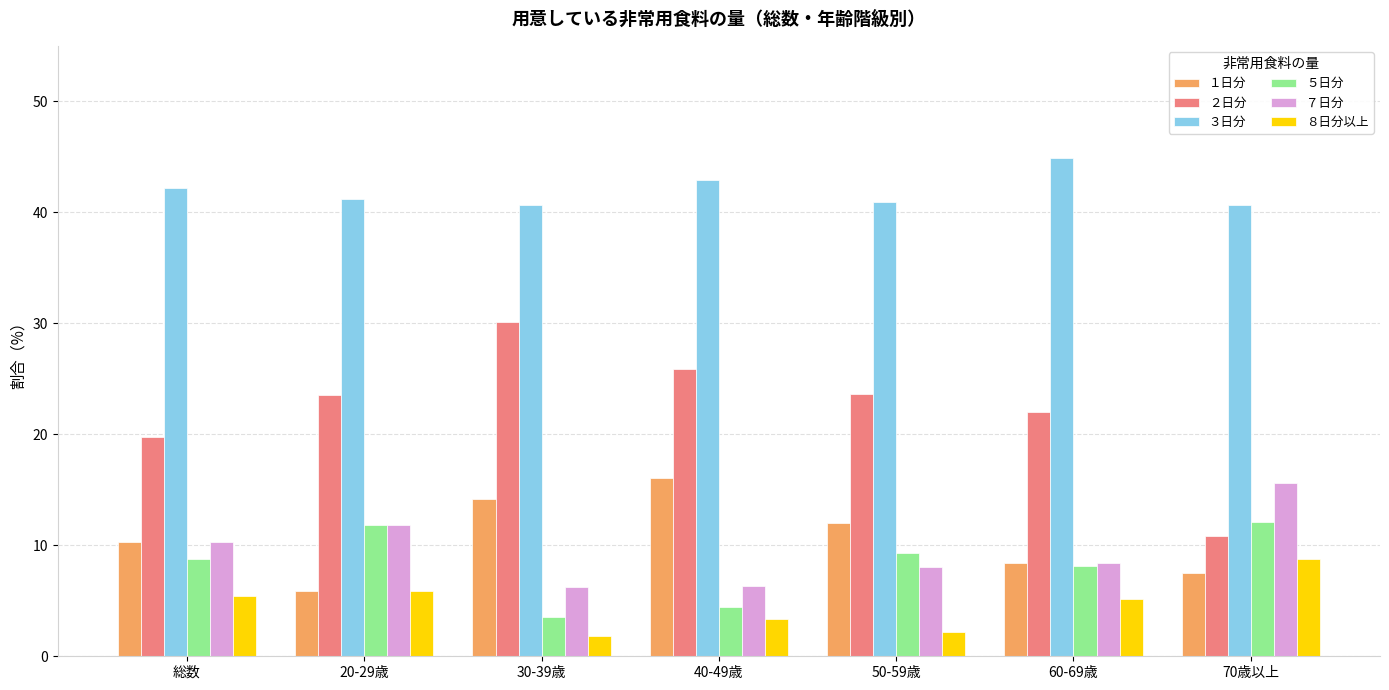

How many bars are there in total?

42